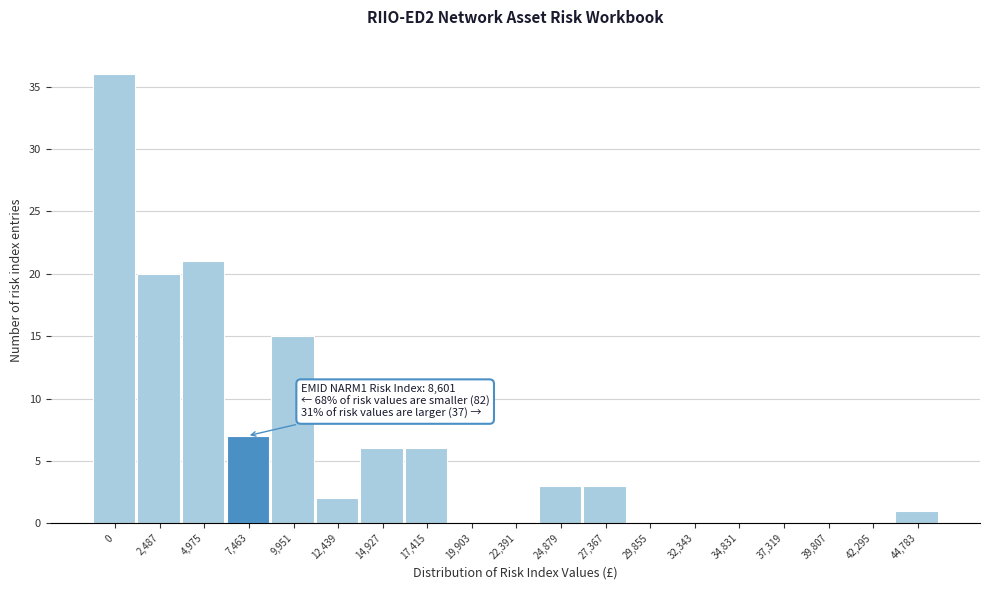

Reading right to left, extract all data points from this chart.

44,783=1	42,295=0	39,807=0	37,319=0	34,831=0	32,343=0	29,855=0	27,367=3	24,879=3	22,391=0	19,903=0	17,415=6	14,927=6	12,439=2	9,951=15	7,463=7	4,975=21	2,487=20	0=36